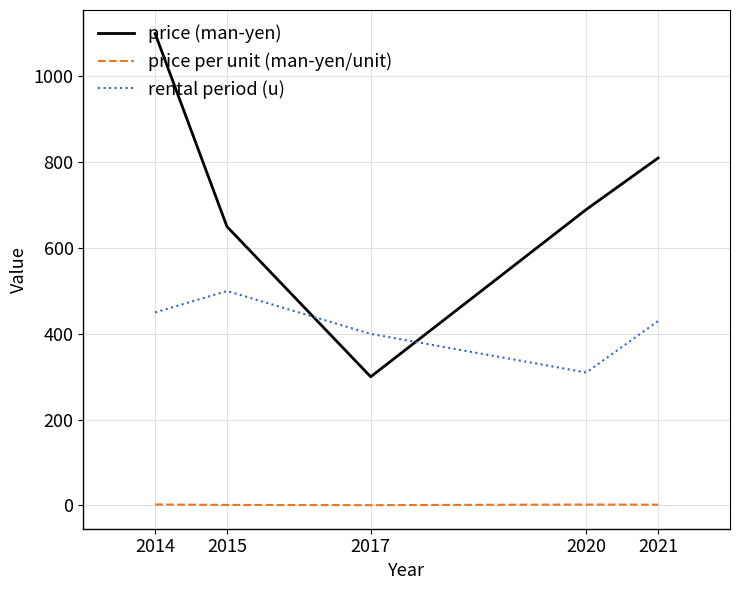

True or false: price (man-yen) and price per unit (man-yen/unit) cross at least once.

False